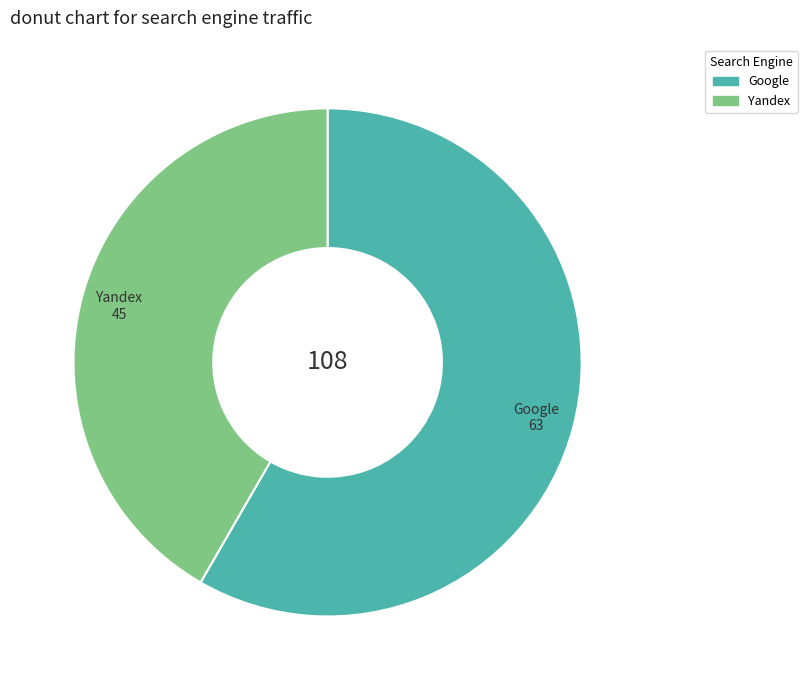

Rank the categories by value from lowest to highest.

Yandex, Google